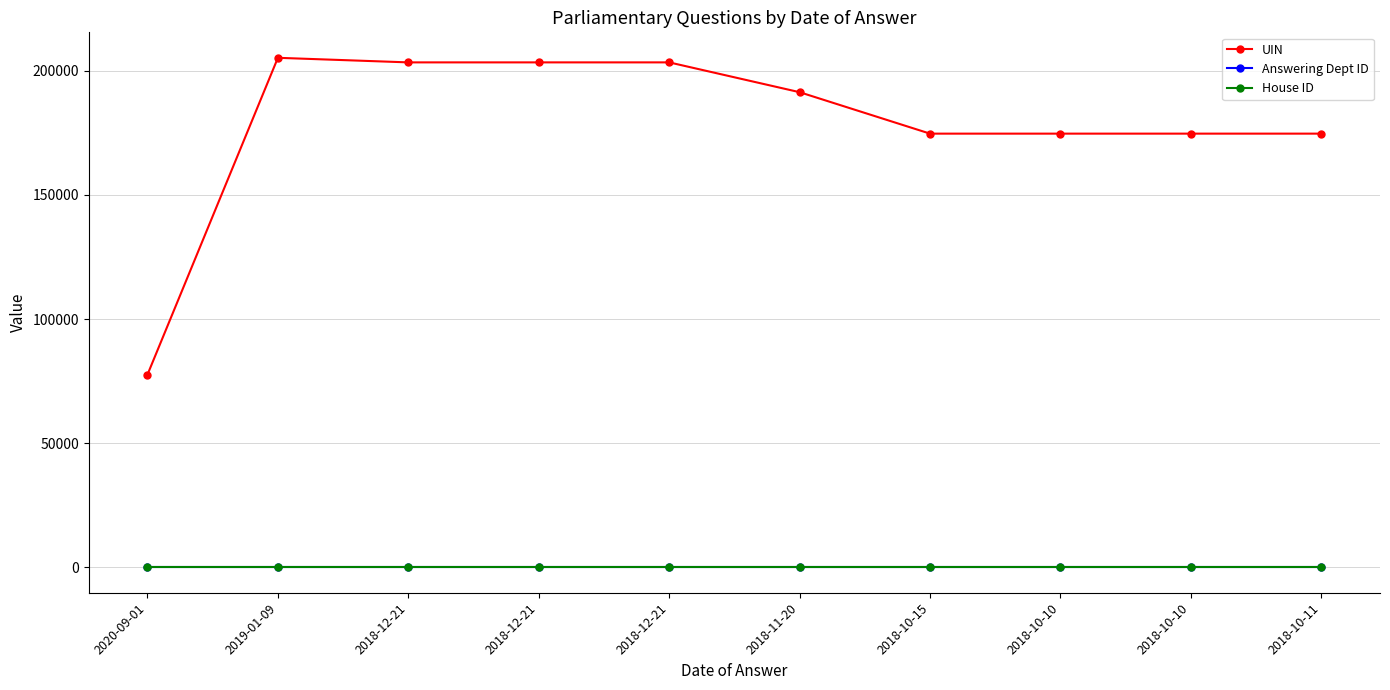

How many lines are shown in the chart?

3